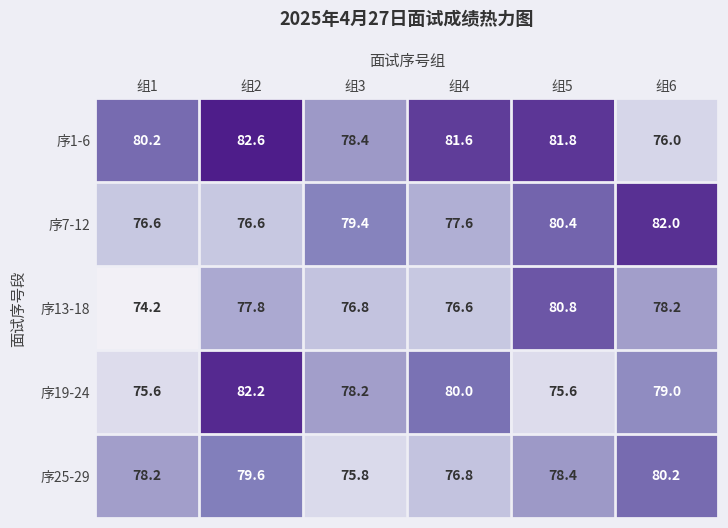

Which category has the lowest value across all series?

组1